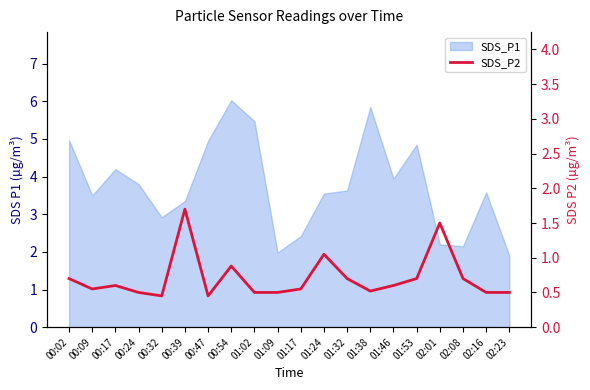

Does the chart display data point markers on the line(s)?

No